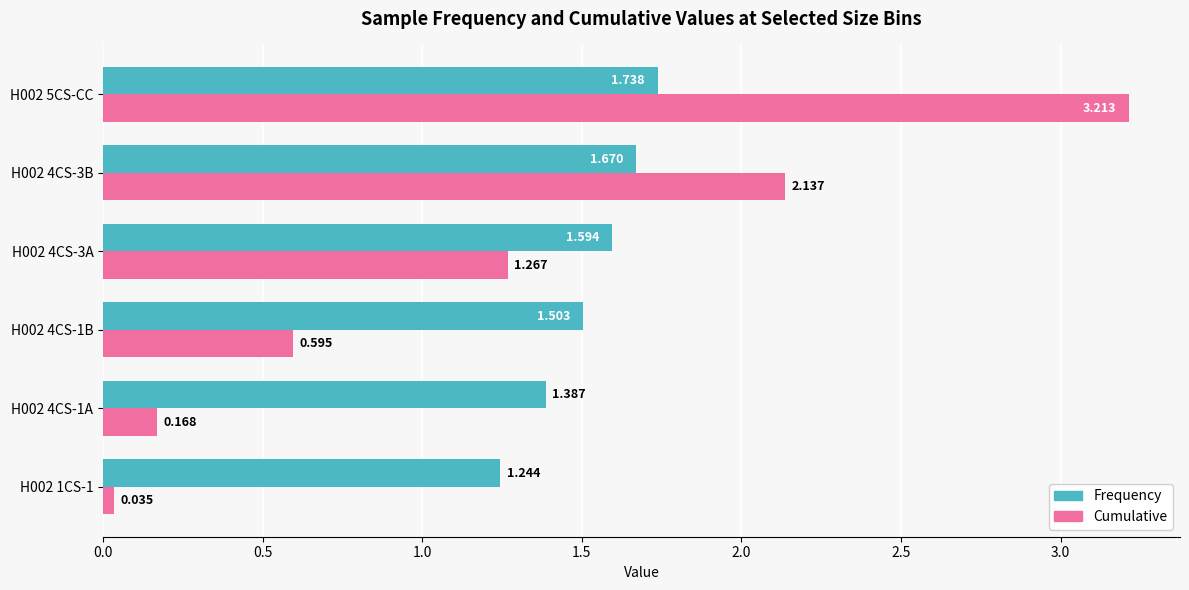

List the labels in order of Cumulative value, smallest first.

H002 1CS-1, H002 4CS-1A, H002 4CS-1B, H002 4CS-3A, H002 4CS-3B, H002 5CS-CC